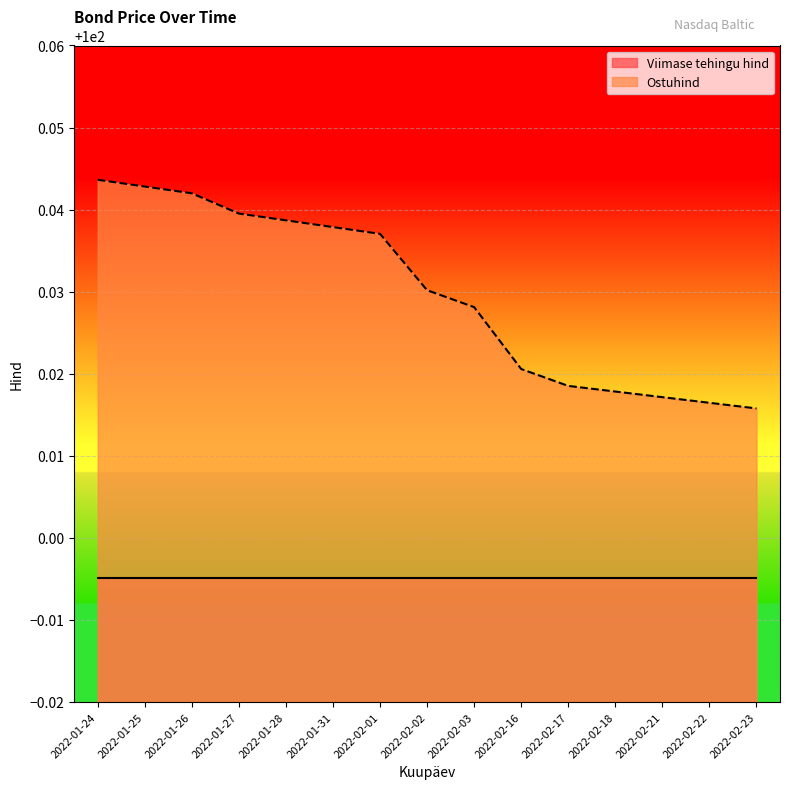

What position from the left is 2022-01-24?

1